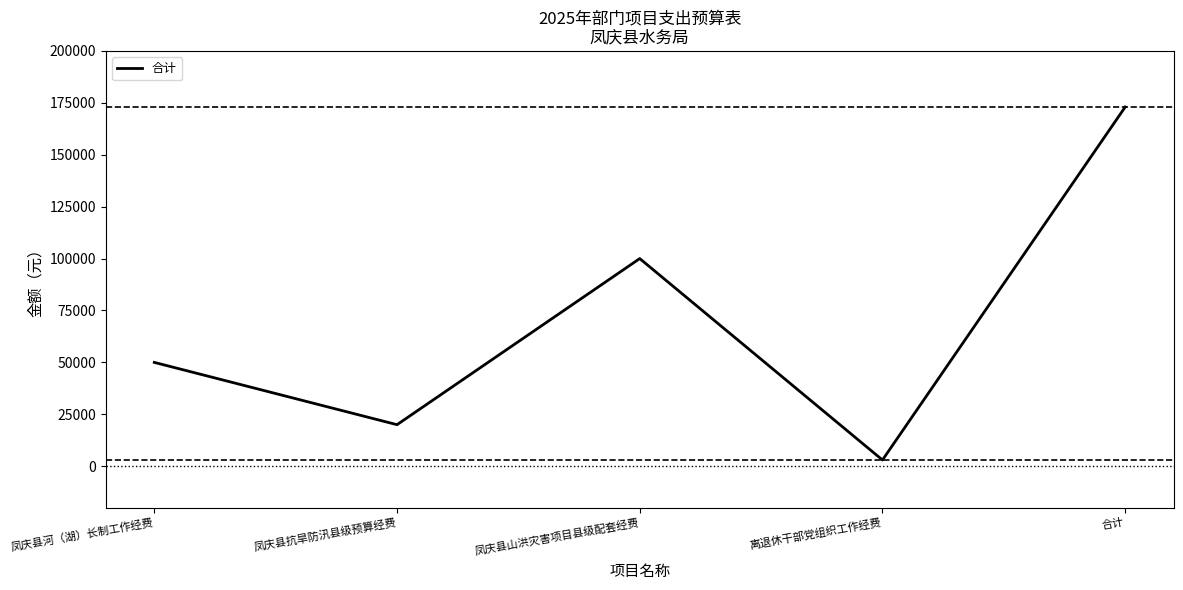

How many data points are less than 50000?

2